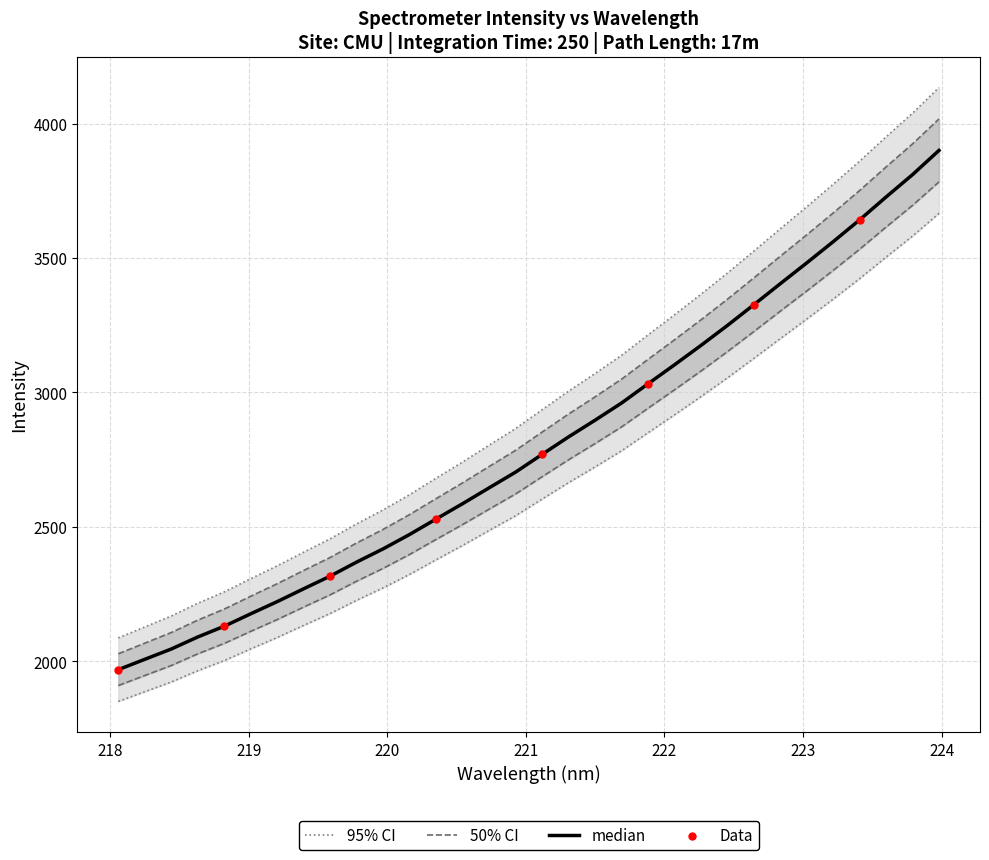

Between 220.5444 and 221.6902, which is larger?

221.6902